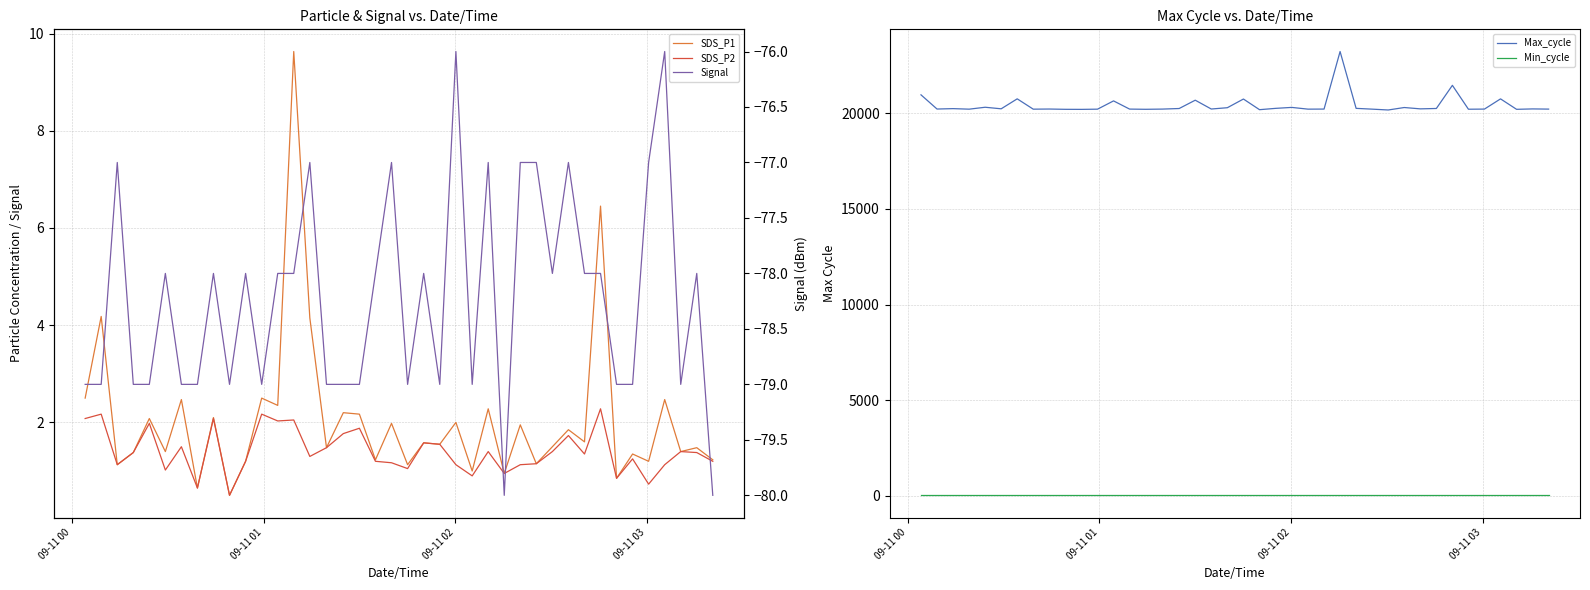

What is the highest value of the Max_cycle series?

23234